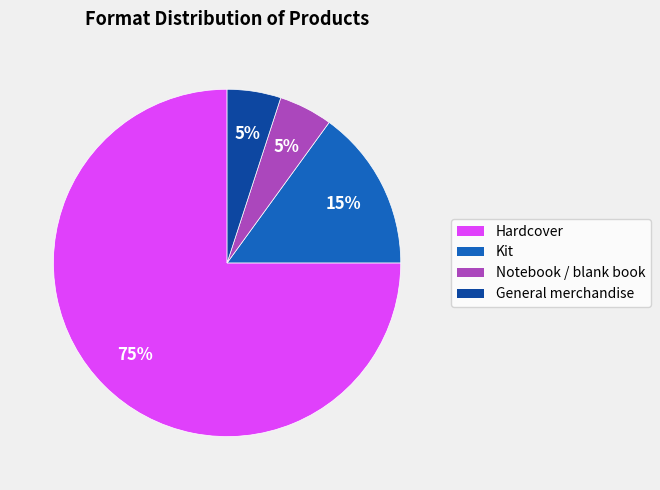

Is there any slice that represents more than half of the pie?

Yes